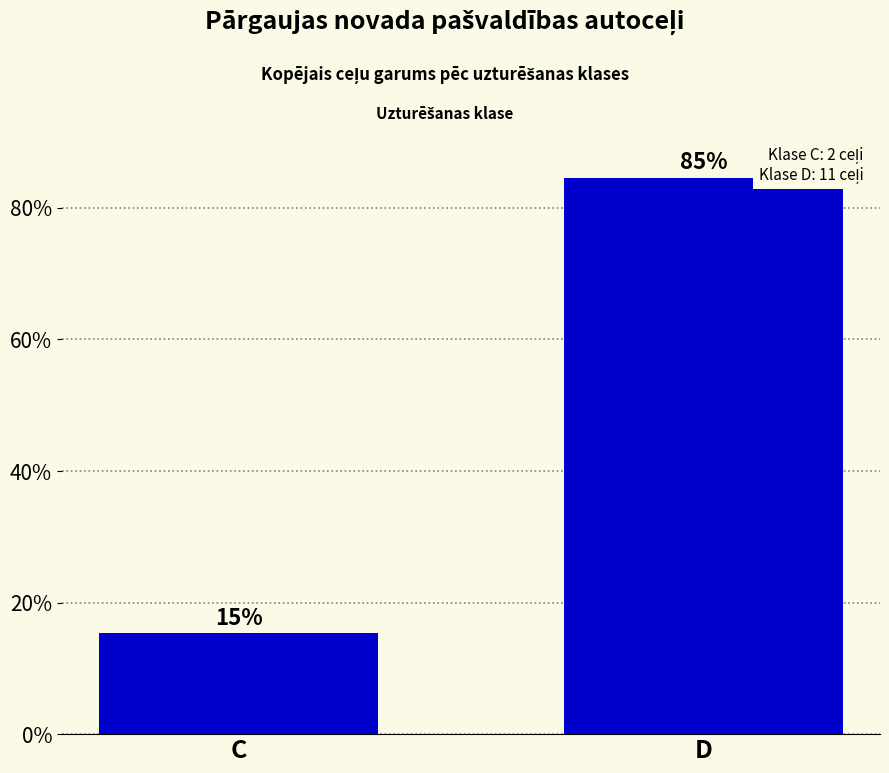

What is the greatest value displayed?

0.8